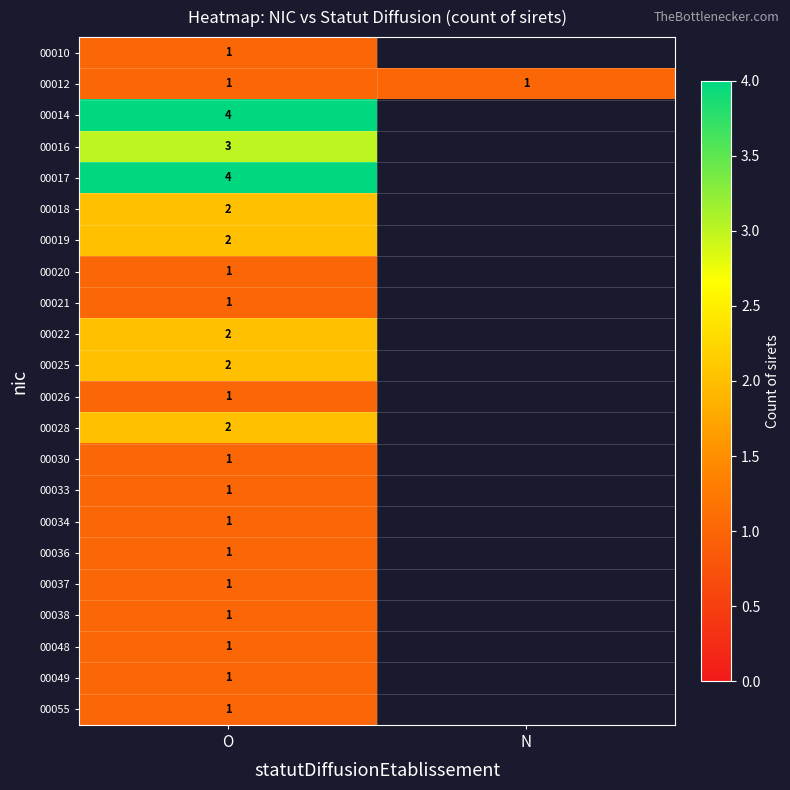

The value of 00018 at O is 0.6. True or false?

False